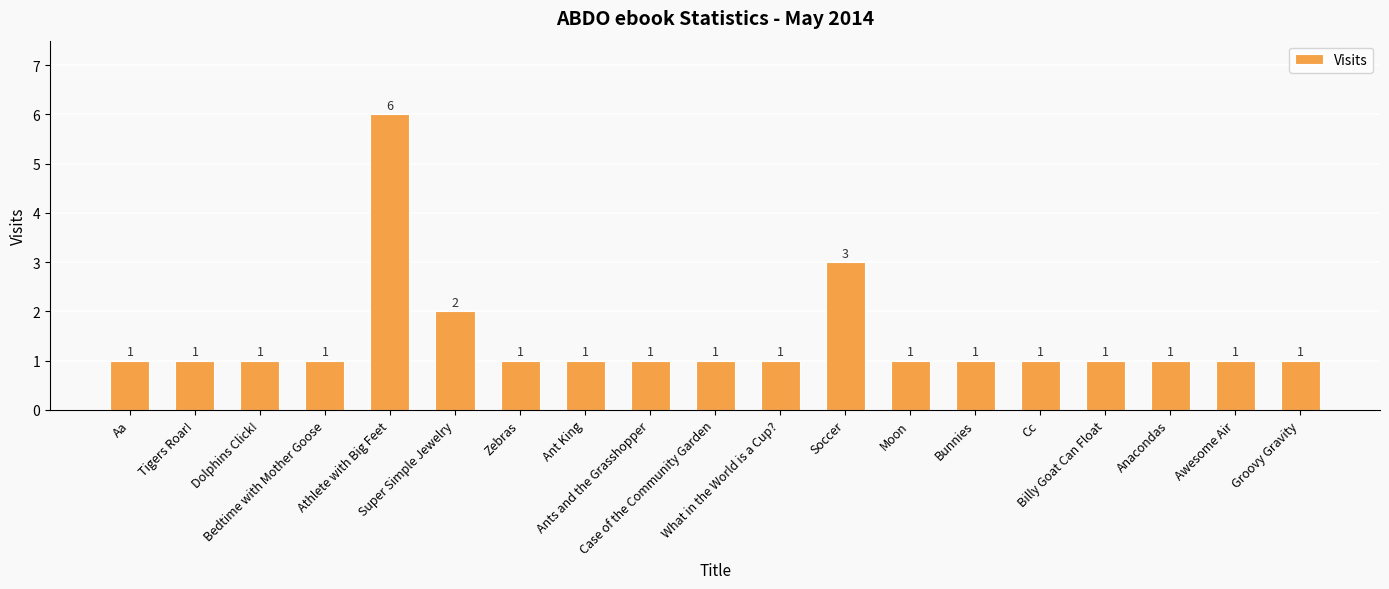

What is the greatest value displayed?

6